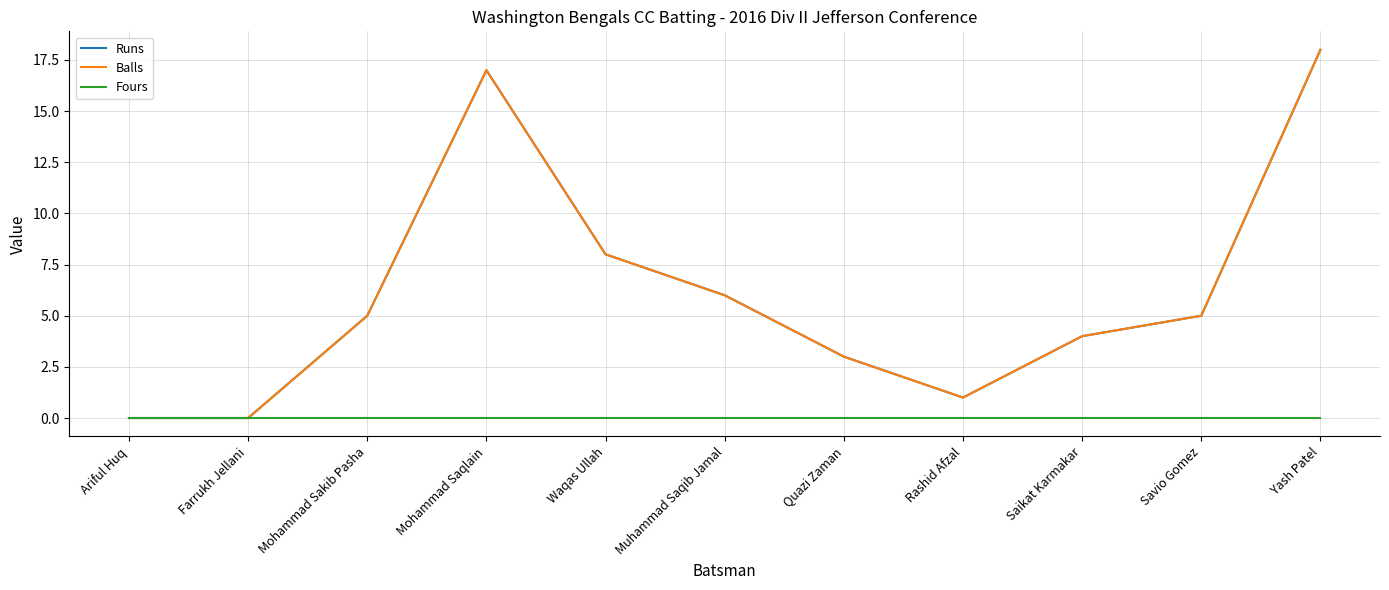

Between Farrukh Jellani and Yash Patel, which is larger?

Yash Patel